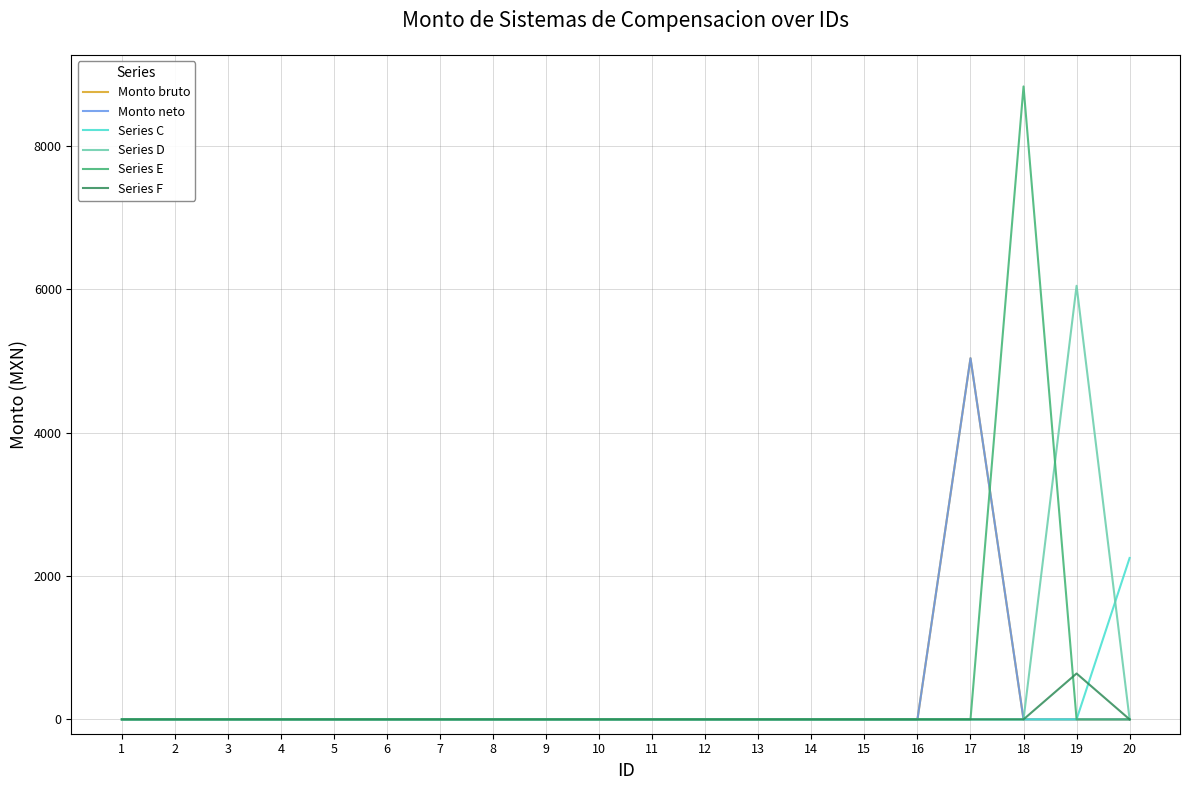

At which label is Series E closest to 4414?

1